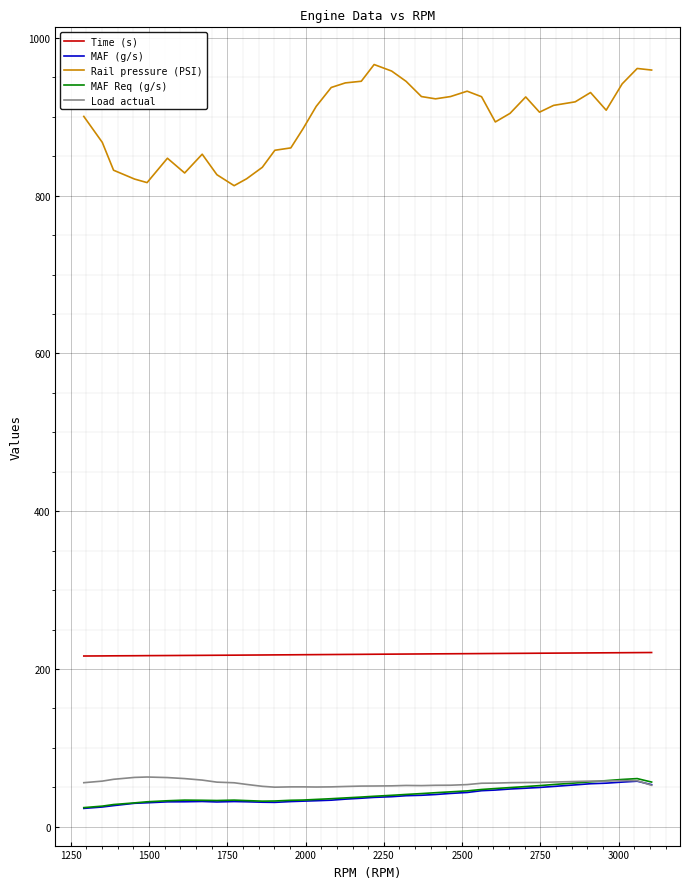

Does the chart have visible grid lines?

Yes